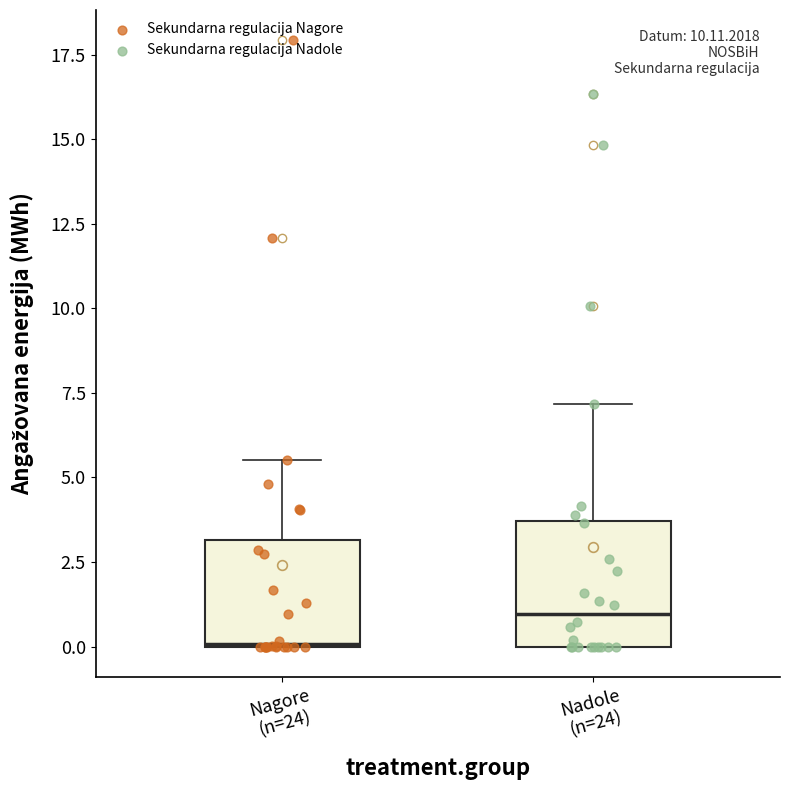

Reading left to right, read every box against the y-axis: the position of its median line, the range the box covers, and the ends of its whiskers. The values are not printed on the chart, so give them approximately, as read against the axis.

Nagore (n=24): median 0.0, box 0.0 to 3.0, whiskers 0.0 to 5.5
Nadole (n=24): median 1.0, box 0.0 to 3.5, whiskers 0.0 to 7.0